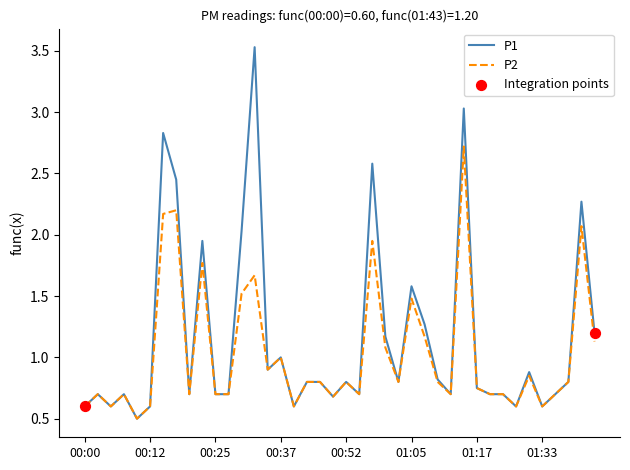

Which series has the largest range (max minus min)?

P1